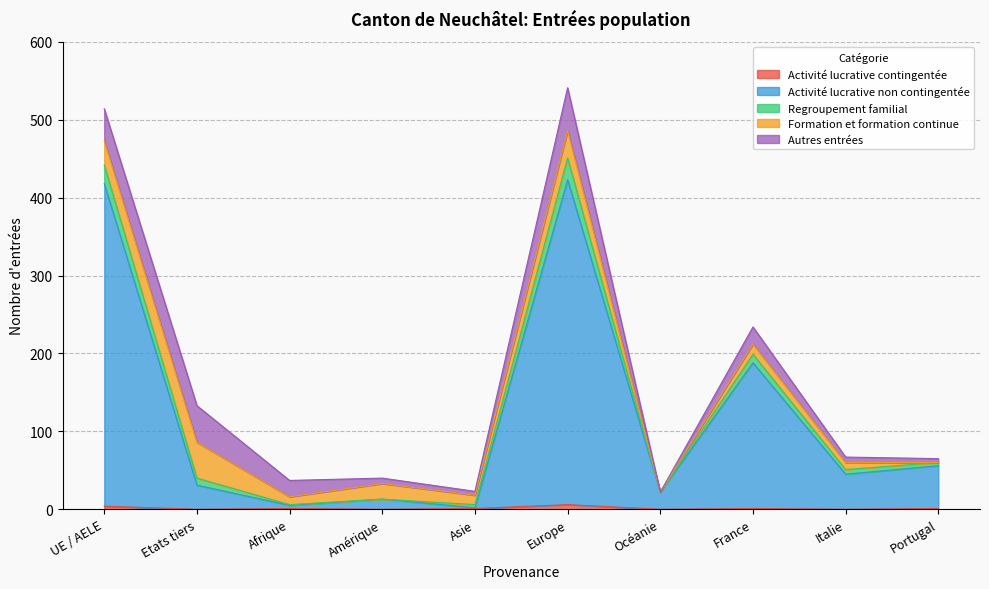

How many interior local peaks does the Activité lucrative non contingentée series have?

3